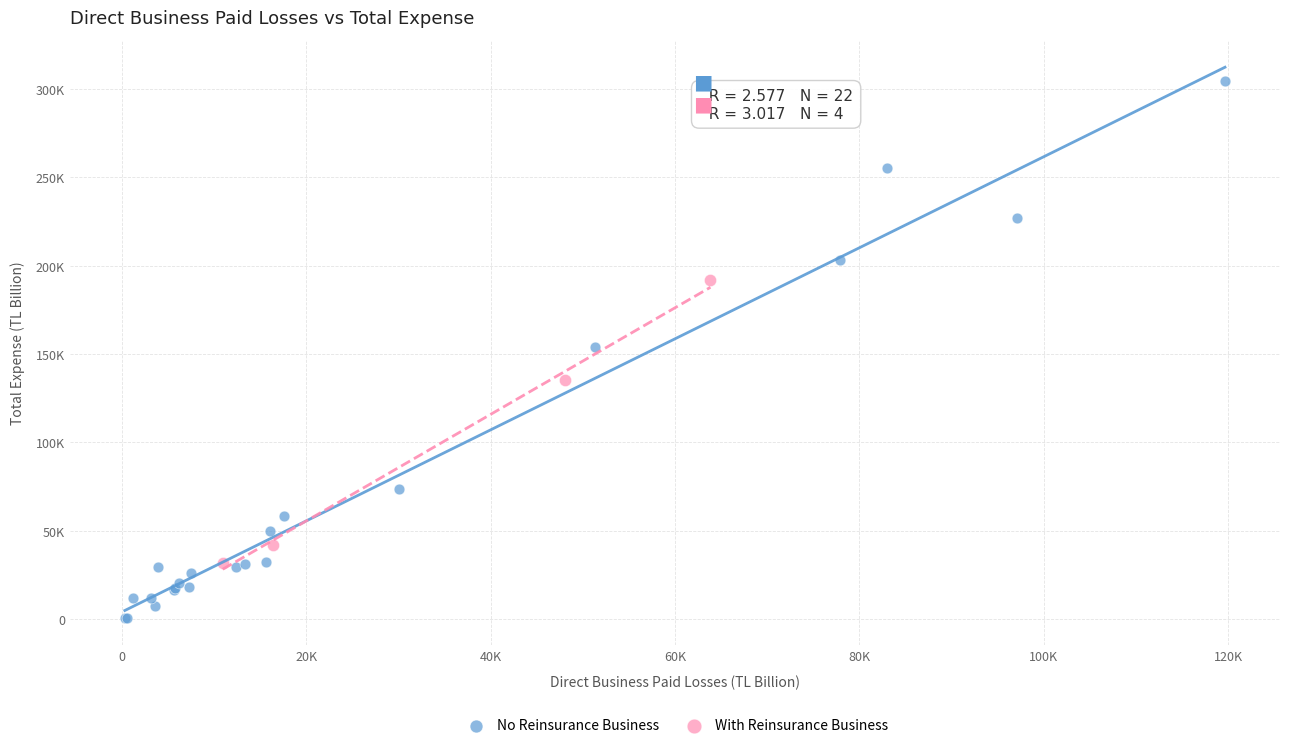

Which series has the largest Y range (max minus min)?

No Reinsurance Business